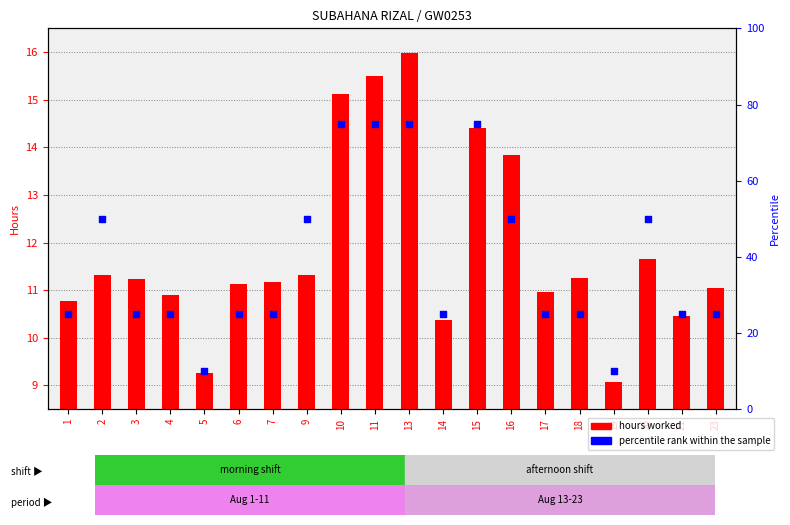

Which series has the widest spread of Y values?

percentile rank within the sample